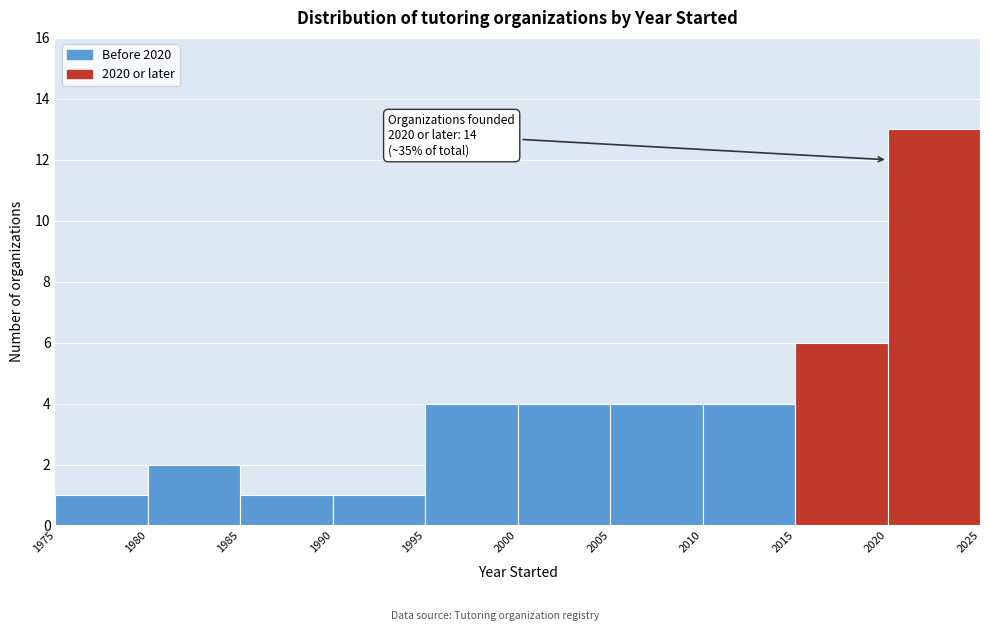

Over which range of the x-axis is the bar tallest?

2020 to 2025